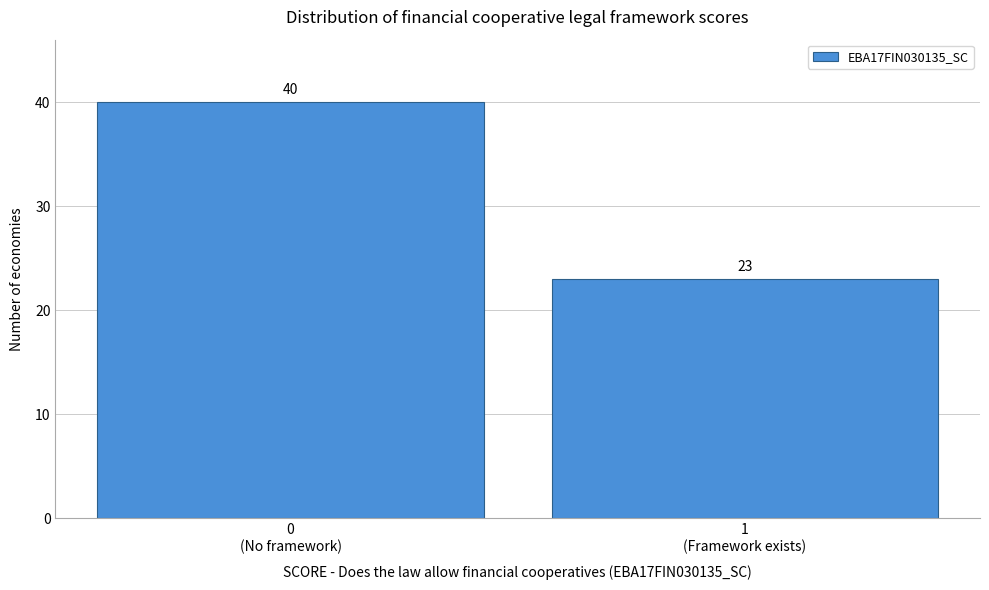

Reading left to right, extract all data points from this chart.

40	23